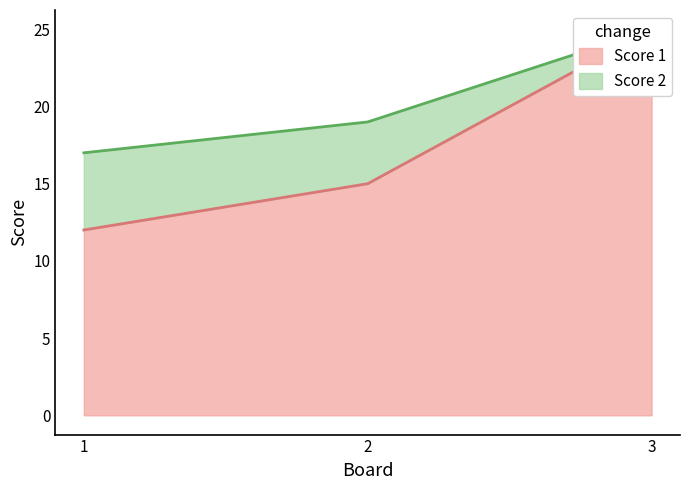

Is it true that Score 2 equals 30 at 1?

False